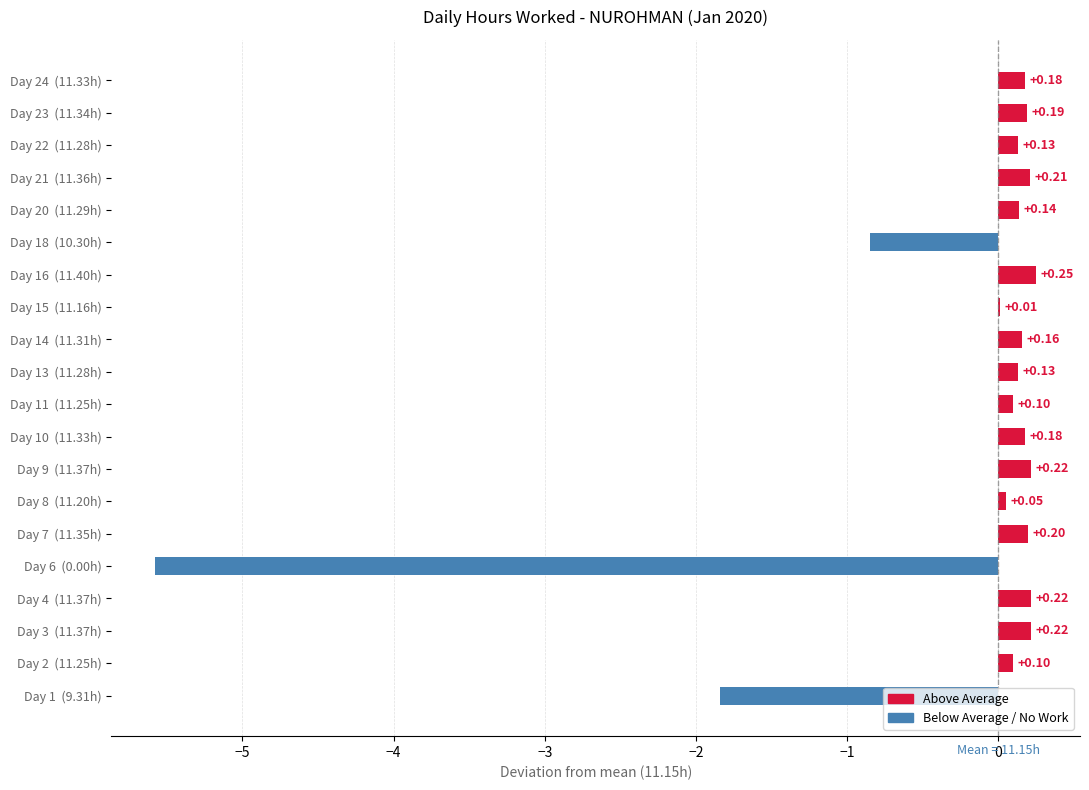

What is the sum of all values?

-5.6